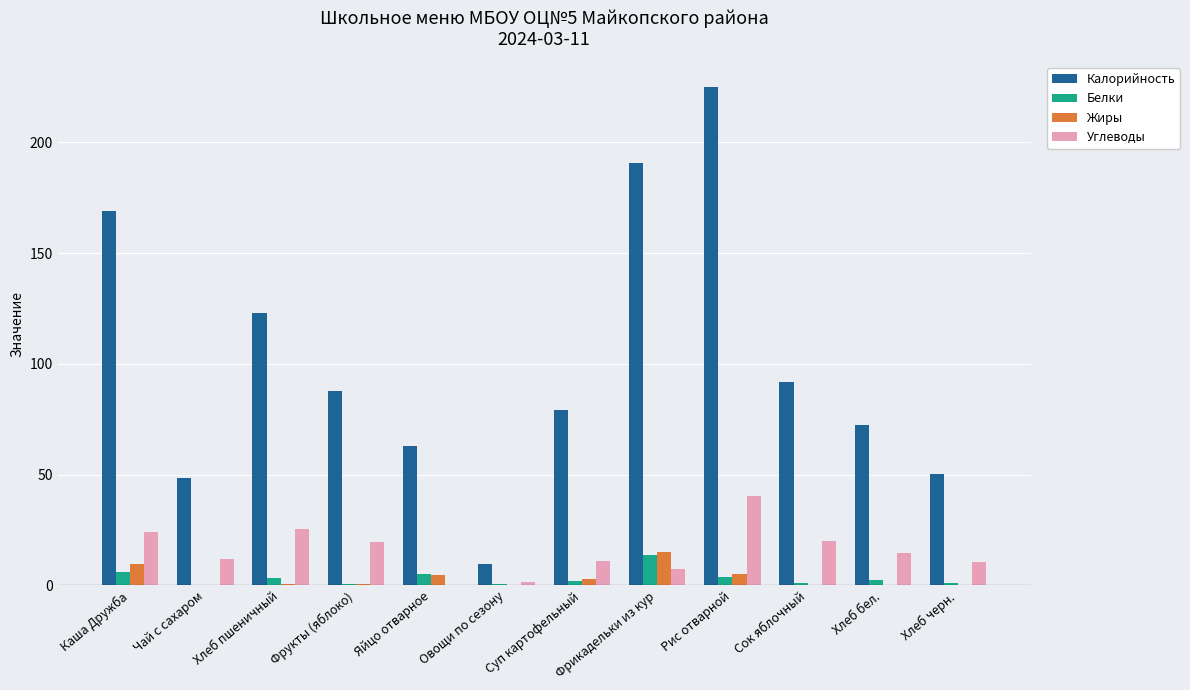

Is the value of Калорийность at Фрукты (яблоко) greater than the value of Белки at Чай с сахаром?

Yes